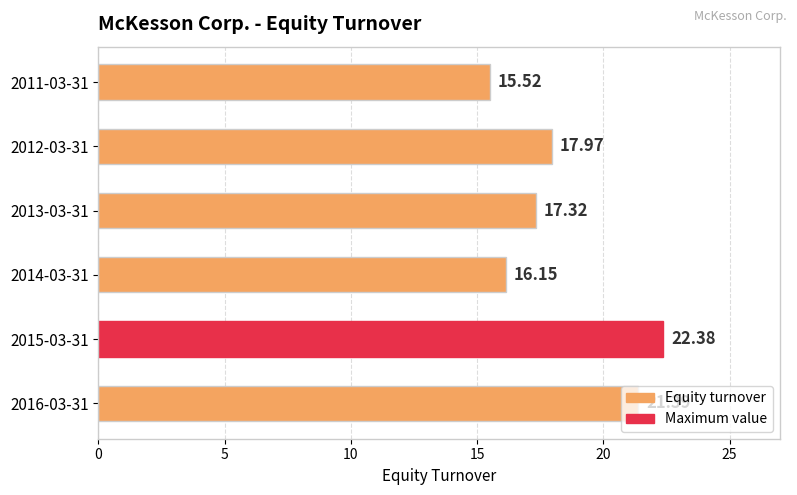

What is the maximum value shown in the chart?

22.4